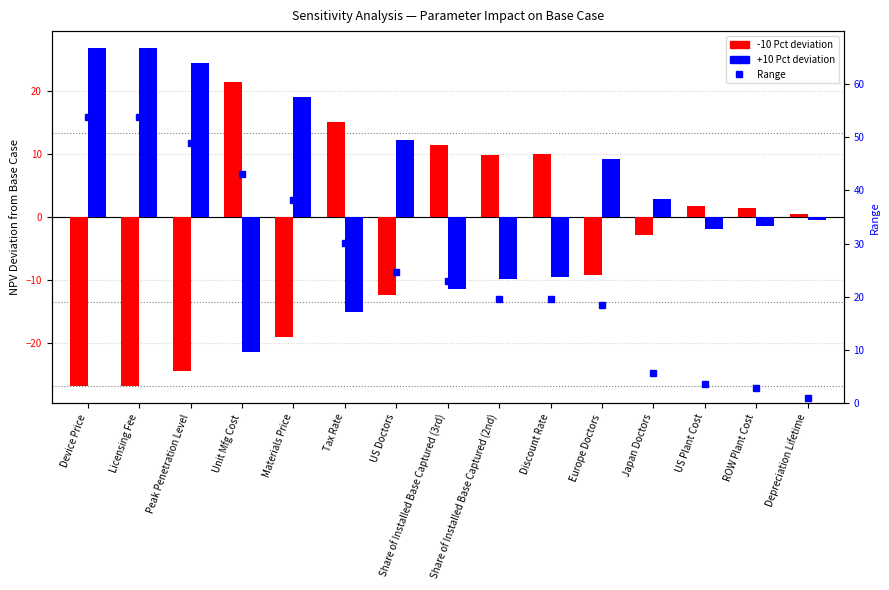

Rank the series by their maximum value, from highest to lowest.

Range, +10 Pct deviation, -10 Pct deviation